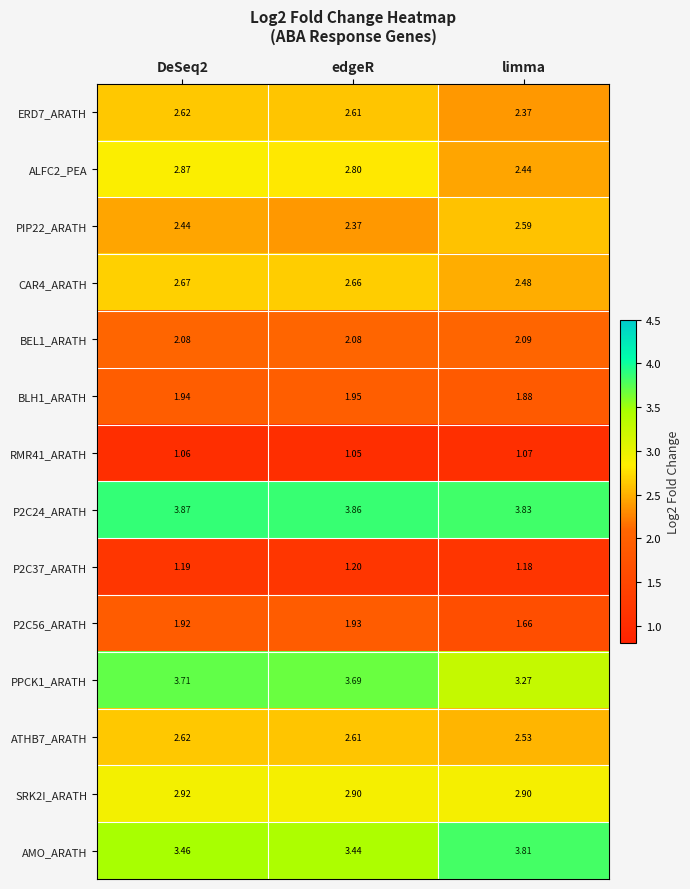

Which series has the largest range (max minus min)?

PPCK1_ARATH